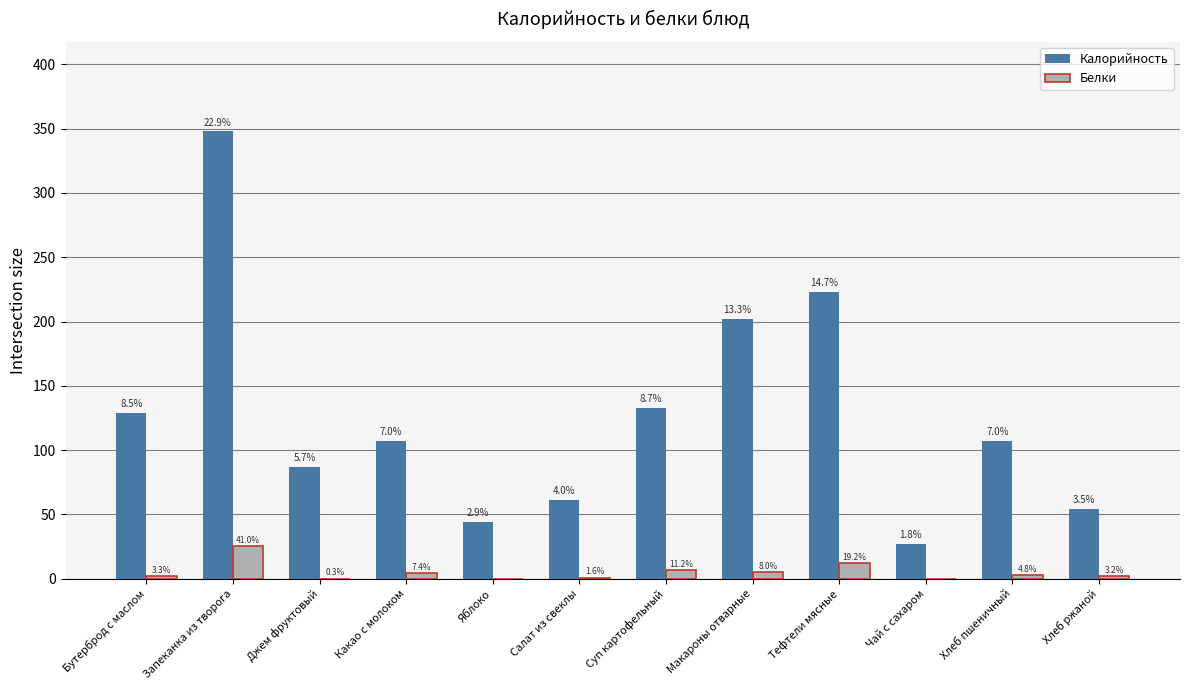

What is the value of the Калорийность bar at the 8th from the left?

202.0